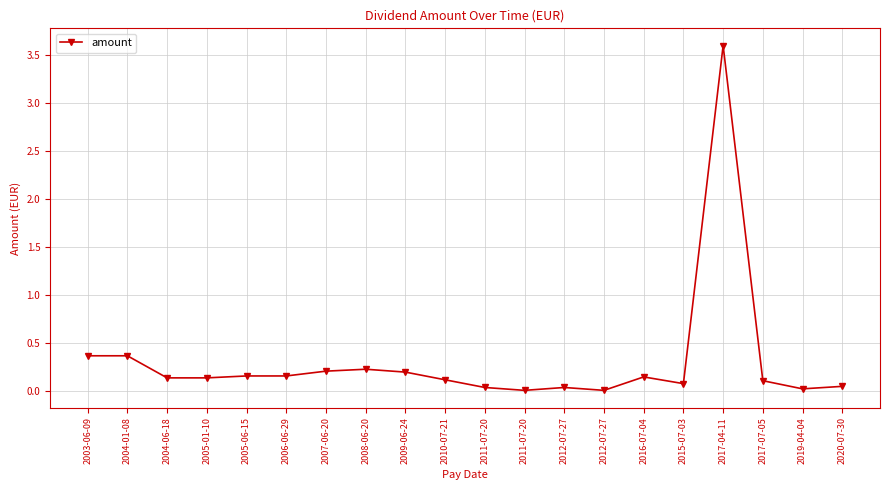

Where is the data nearest to the value 1?

2003-06-09